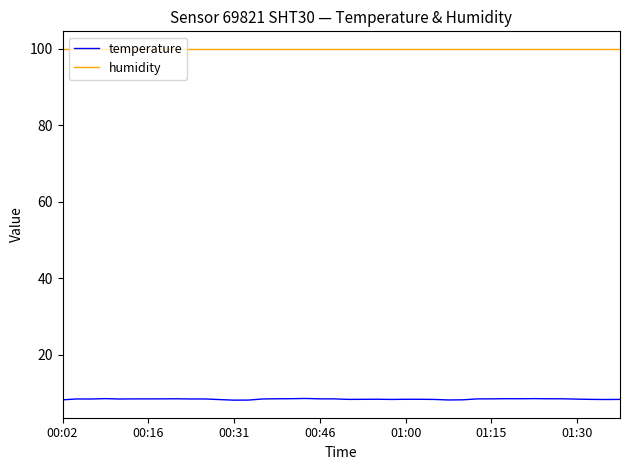

True or false: humidity and temperature intersect in this chart.

False